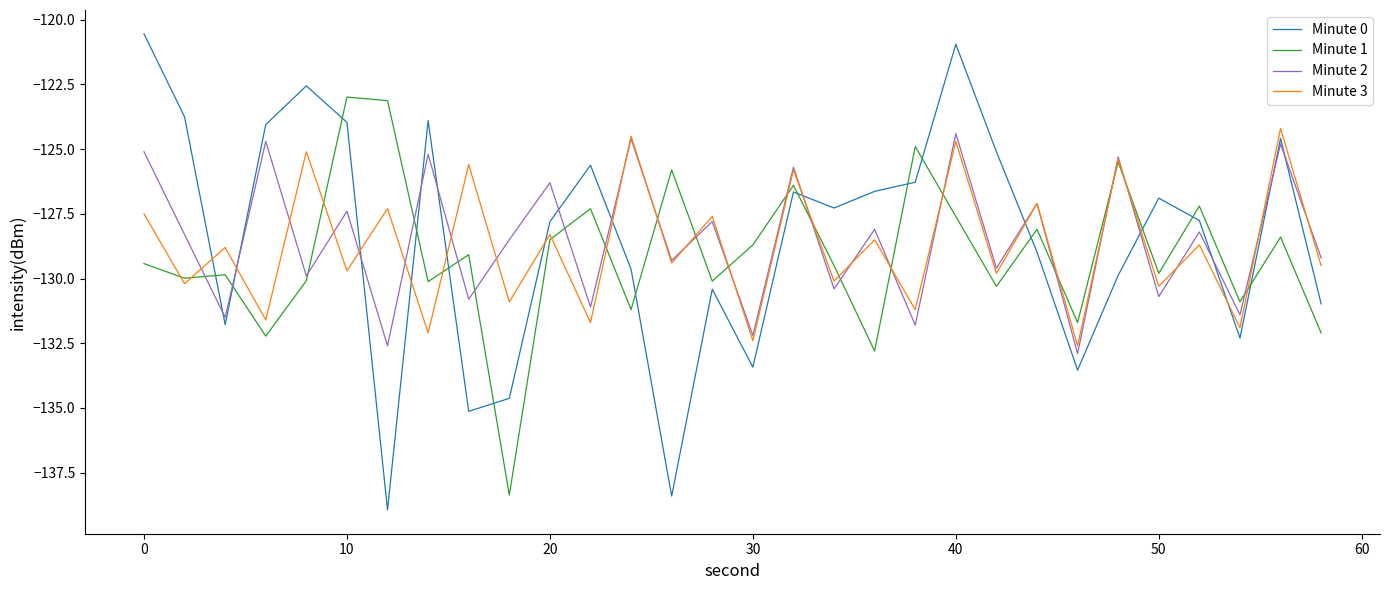

What are all the series names shown in the legend?

Minute 0, Minute 1, Minute 2, Minute 3